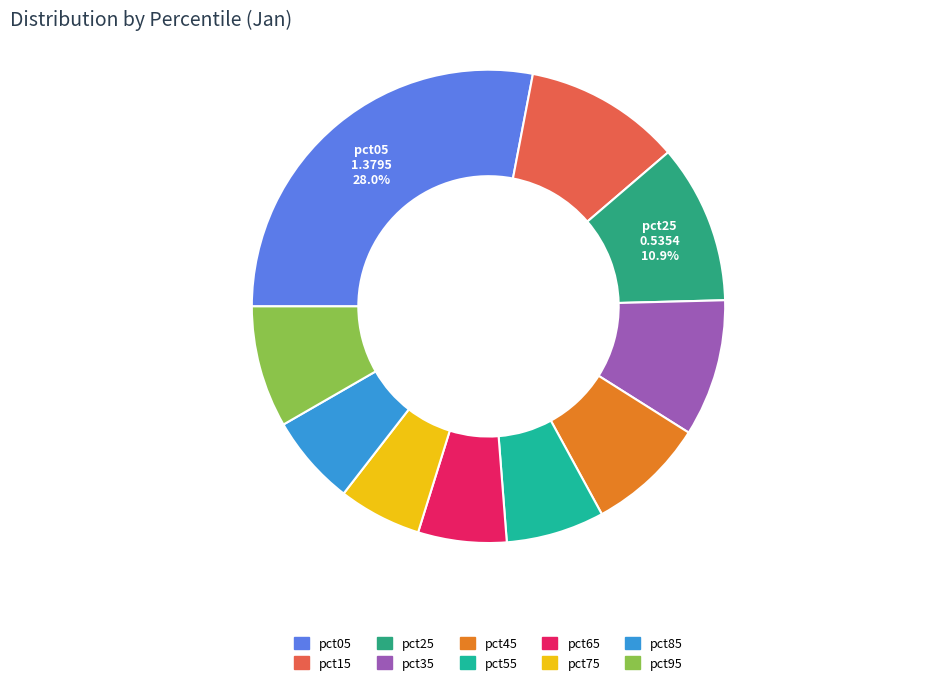

The pct15 slice represents 11% of the pie. True or false?

True